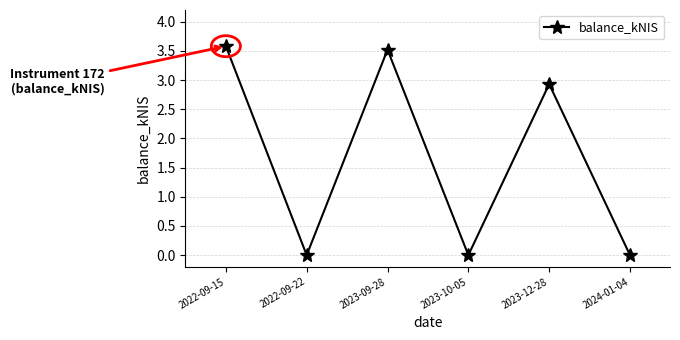

How many lines are shown in the chart?

1